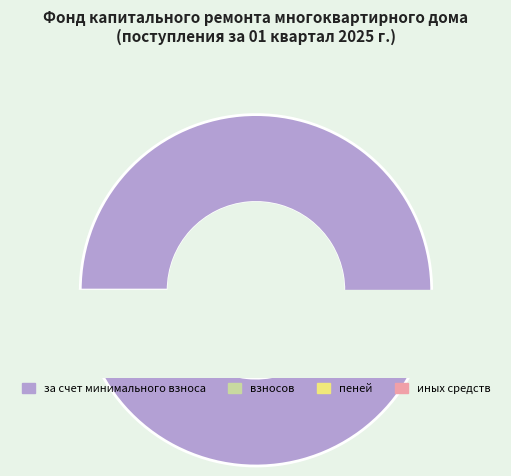

Rank the categories by value from highest to lowest.

за счет минимального взноса, взносов, пеней, иных средств